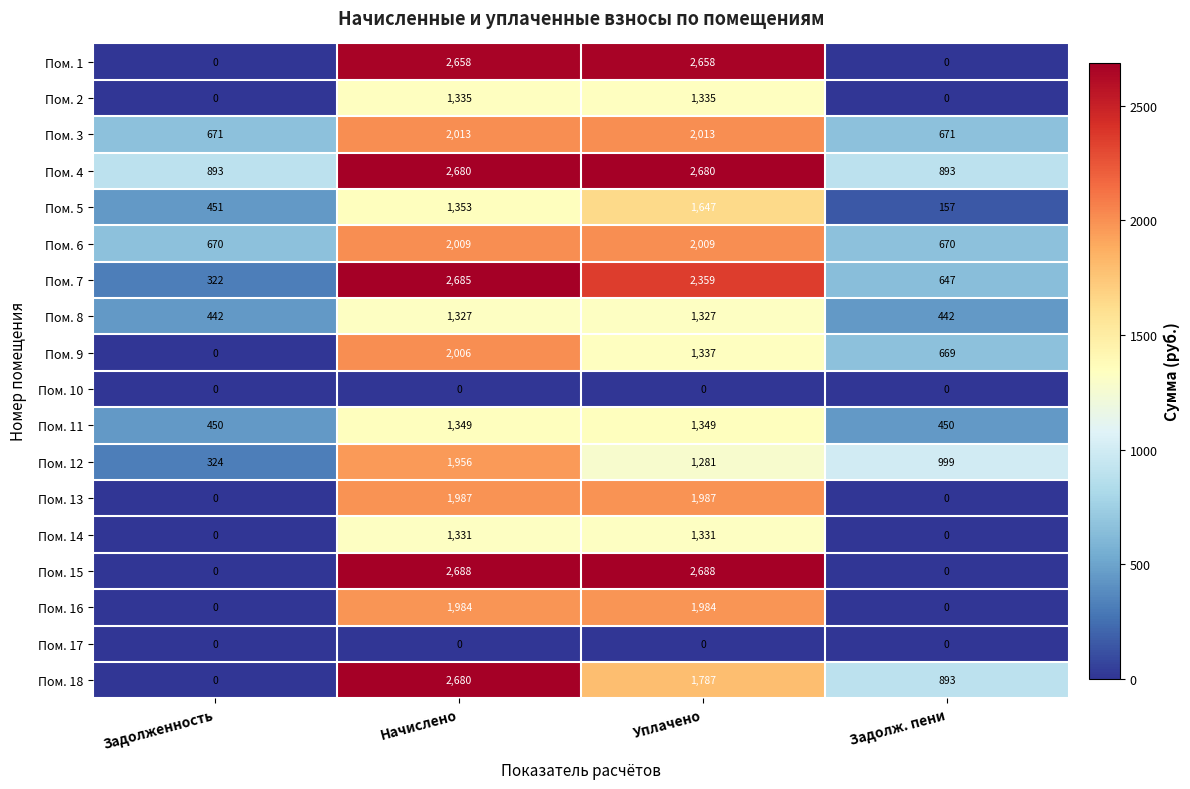

What is the average value of the Пом. 1 series?

1329